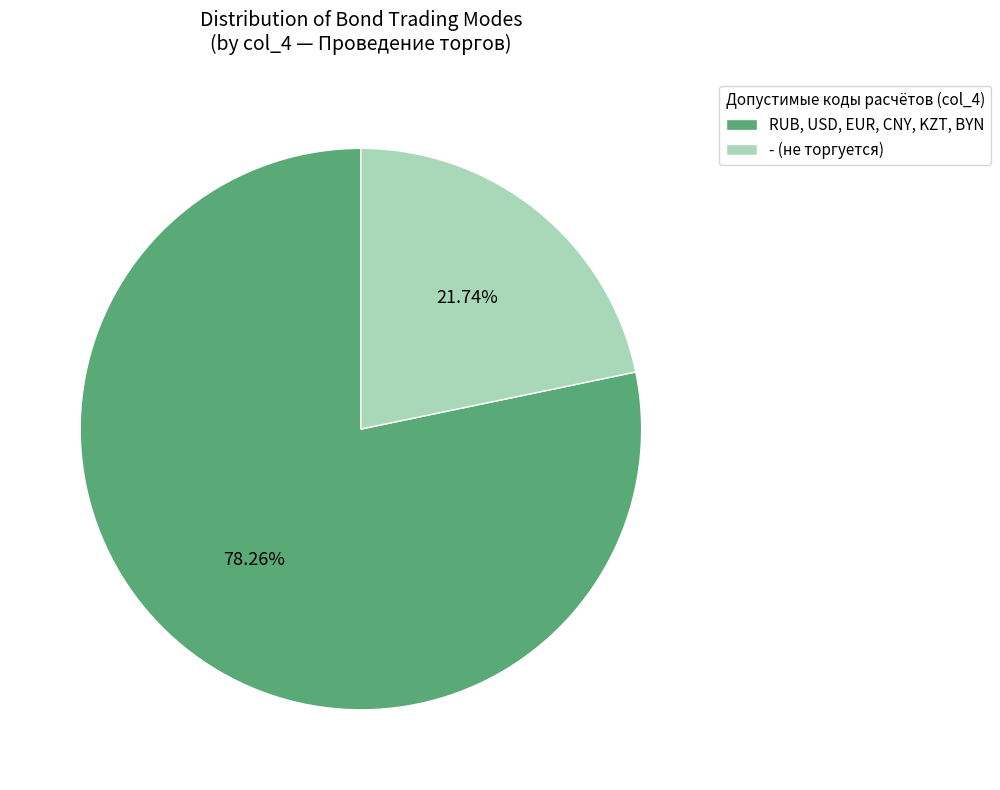

To the nearest percent, what is the average slice percentage?

50%